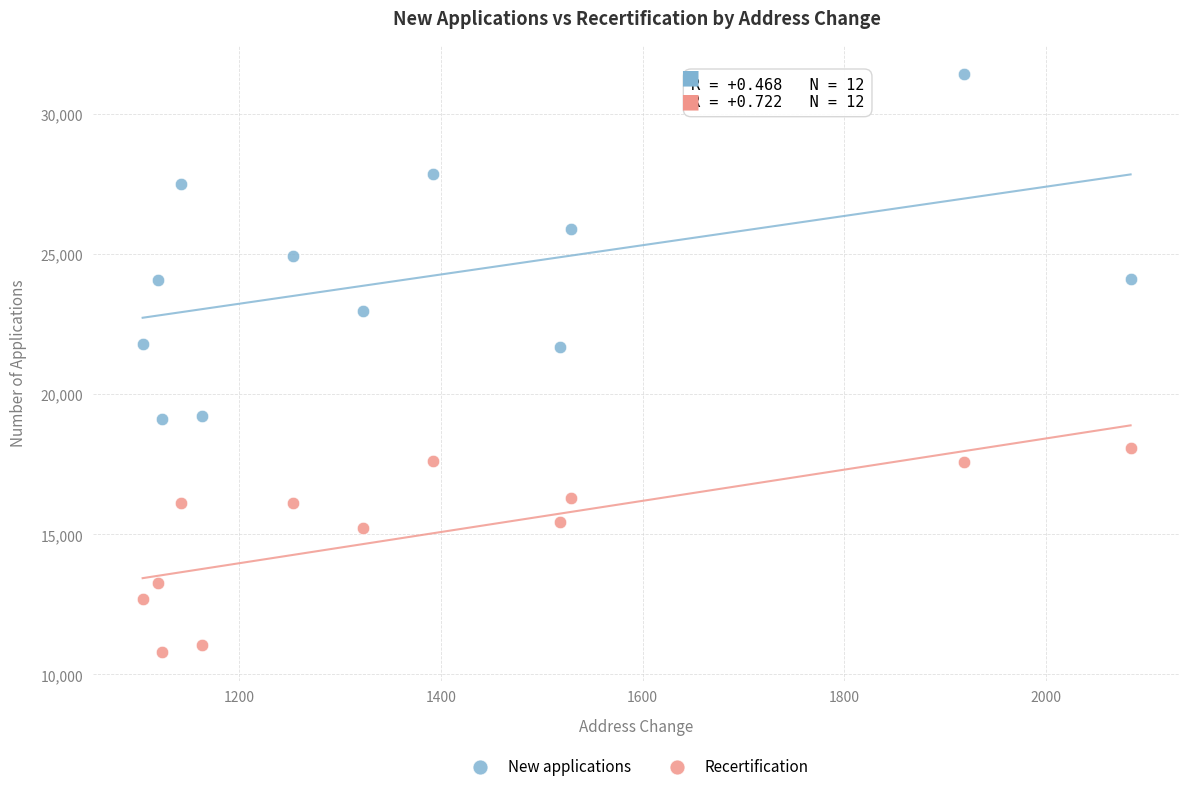

Which series has the largest Y range (max minus min)?

New applications